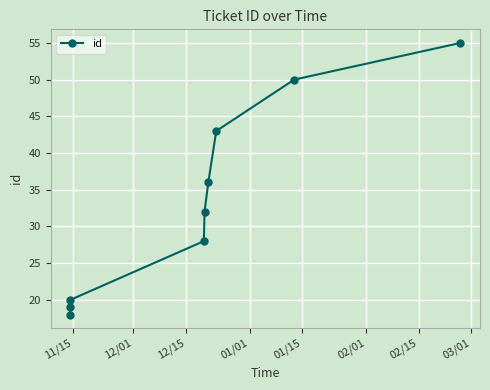

What is the difference between the maximum and minimum values?

37